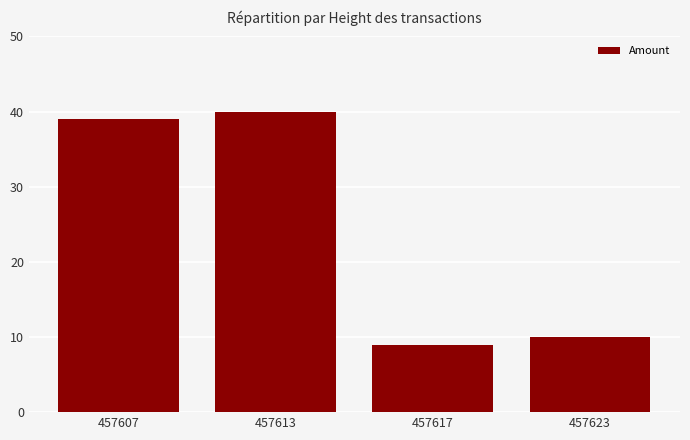

What is the difference between the values at 457623 and 457617?

1